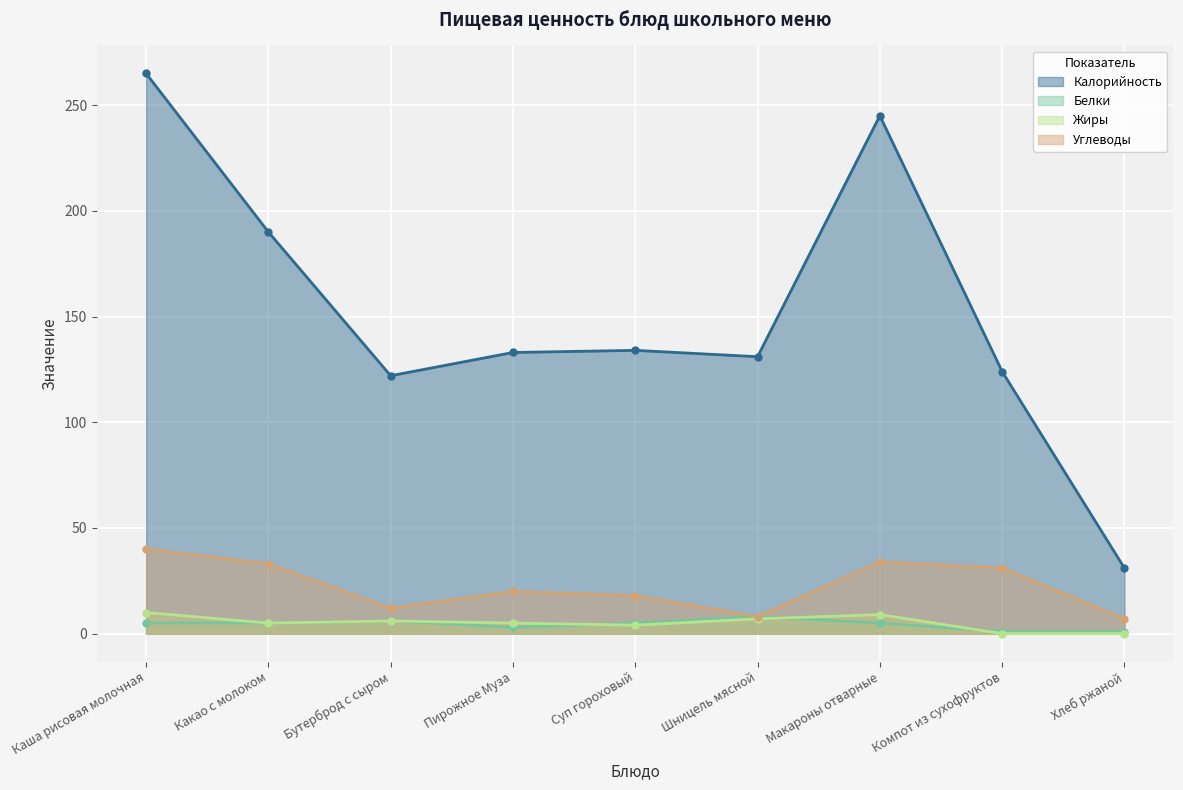

At which label is Калорийность closest to 148?

Суп гороховый